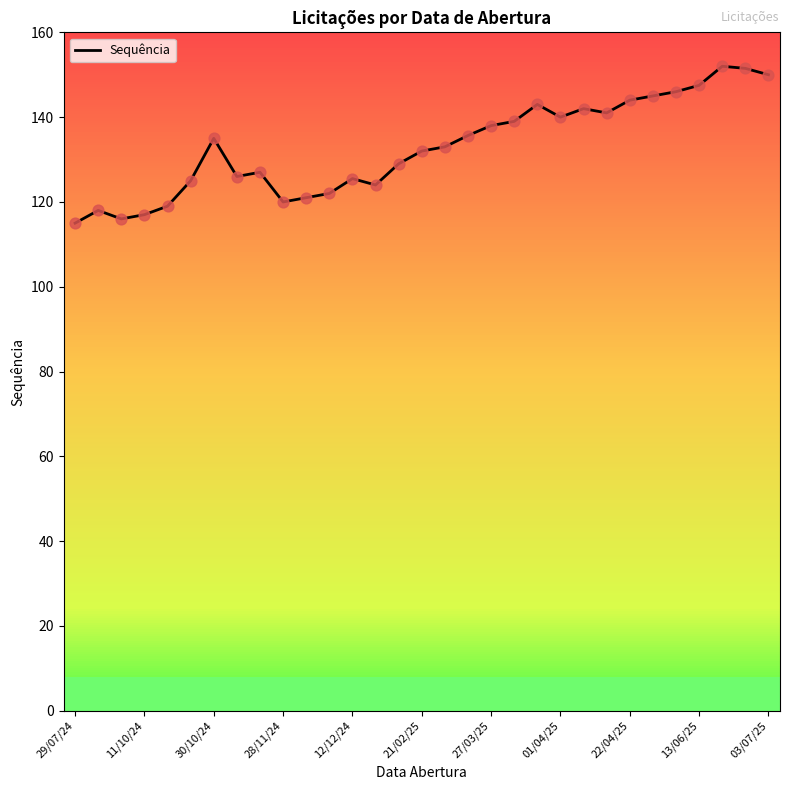

What is the greatest value displayed?

152.0